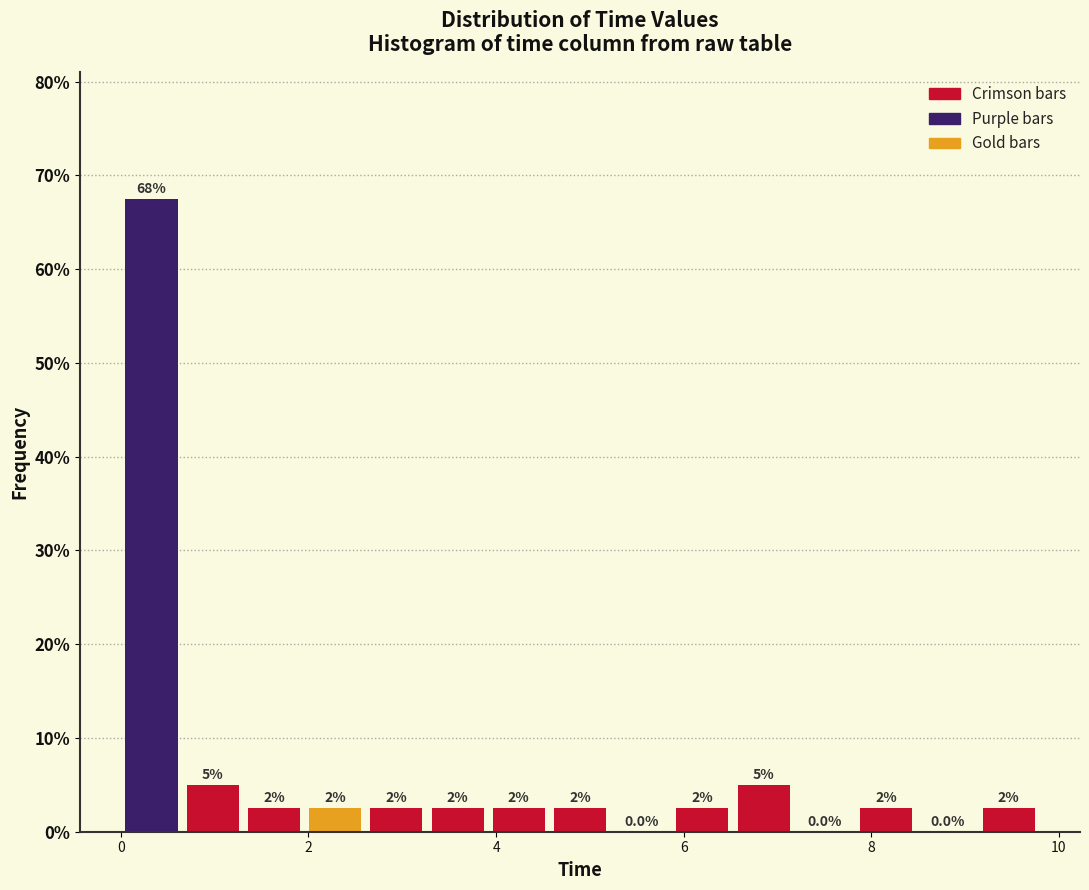

Read against the x-axis, roughly where is the centre of the tallest bar?

0.4